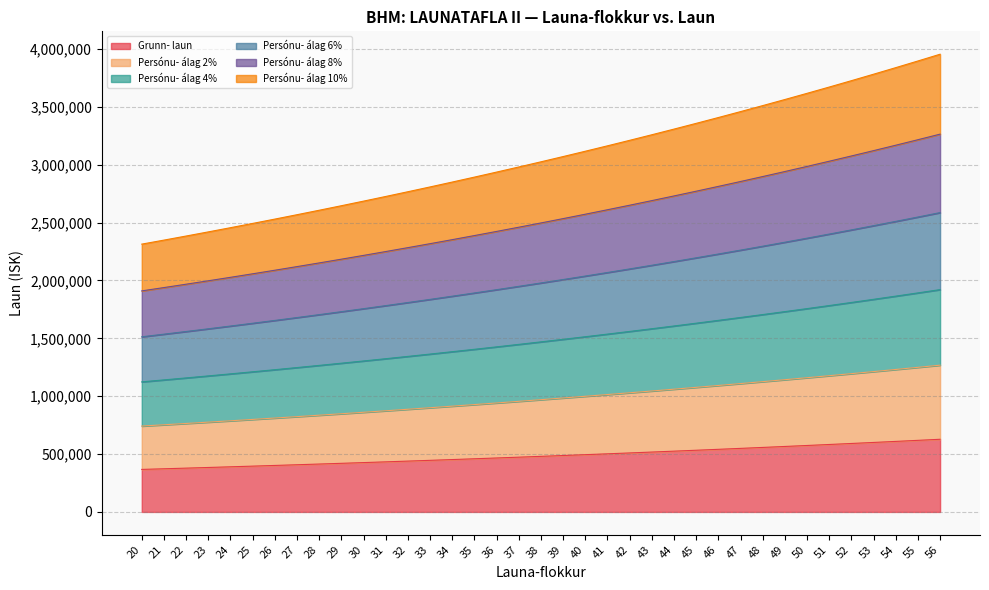

List the labels in order of Persónu- álag 8% value, smallest first.

20, 21, 22, 23, 24, 25, 26, 27, 28, 29, 30, 31, 32, 33, 34, 35, 36, 37, 38, 39, 40, 41, 42, 43, 44, 45, 46, 47, 48, 49, 50, 51, 52, 53, 54, 55, 56